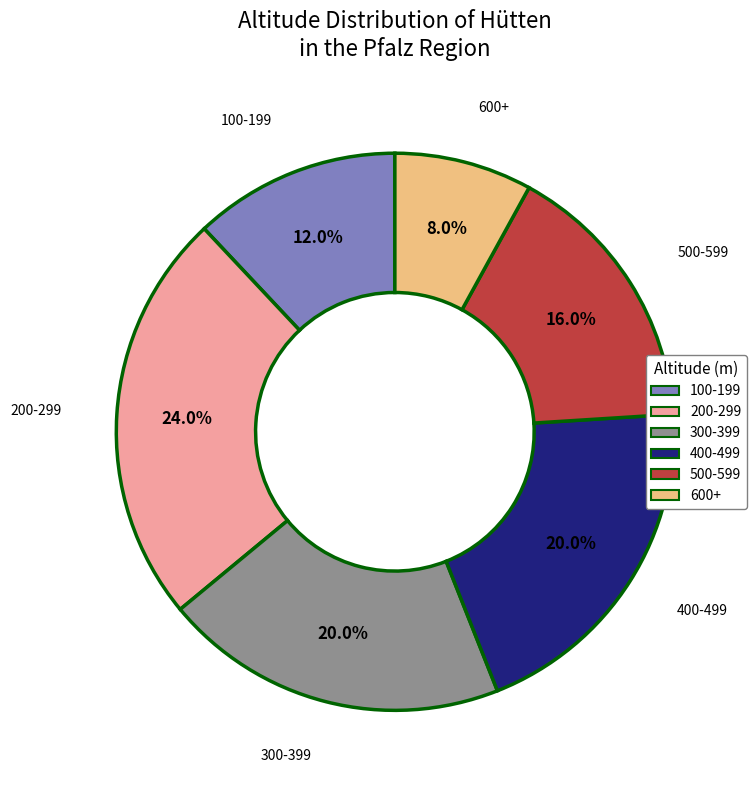

Is there a majority slice in this chart?

No